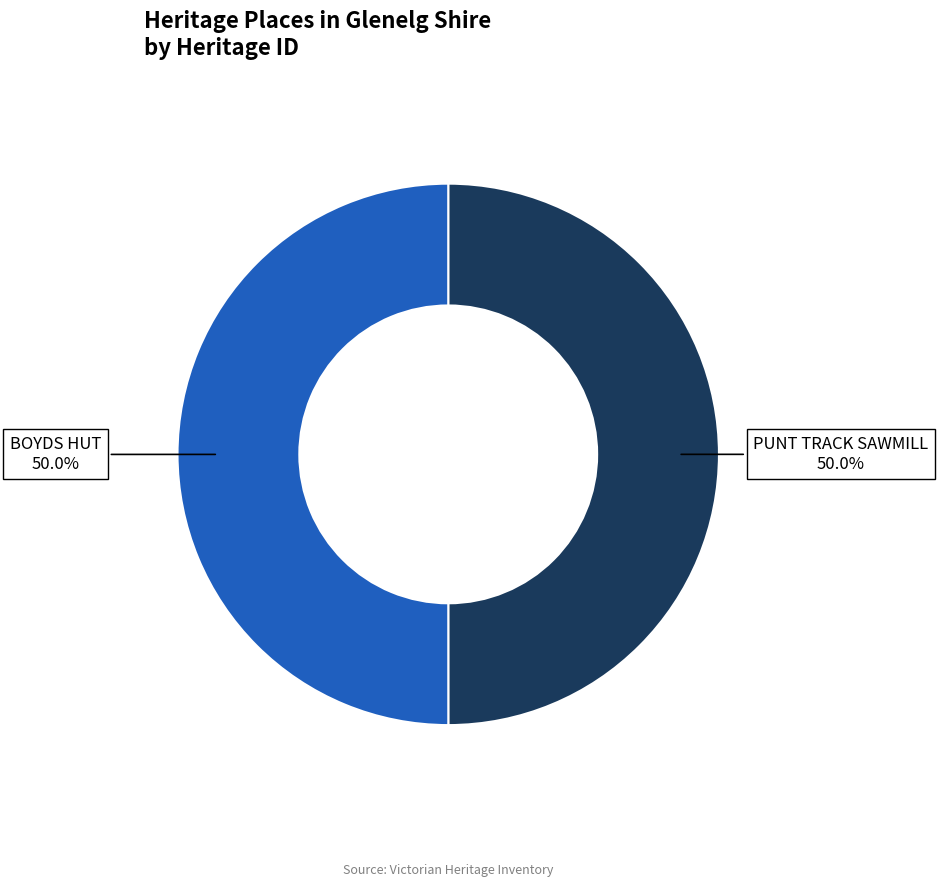

Is it true that PUNT TRACK SAWMILL is 37% of the pie?

False